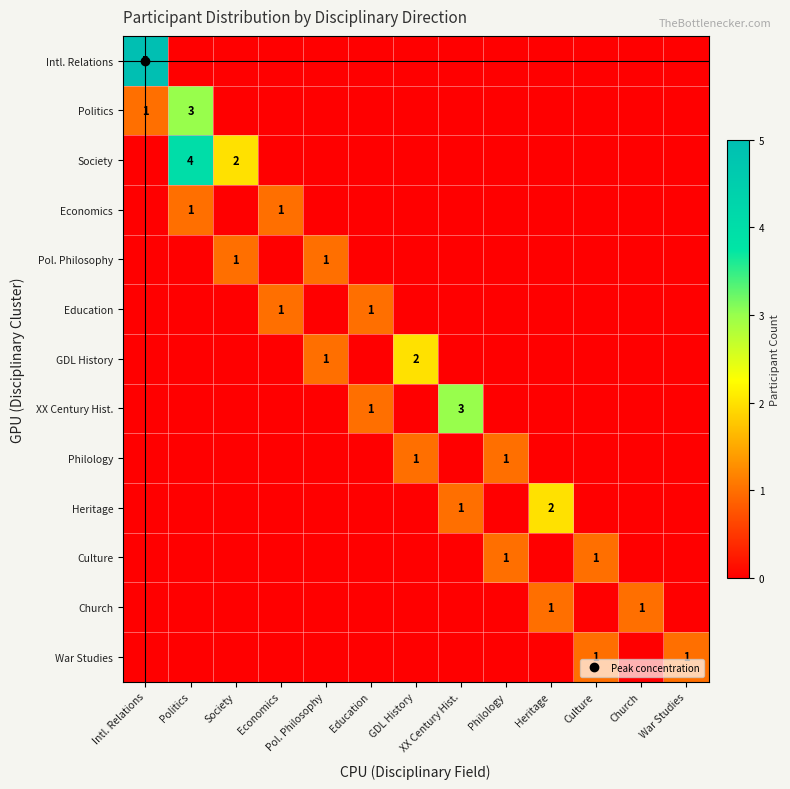

Which category has the lowest value in the Heritage series?

Intl. Relations